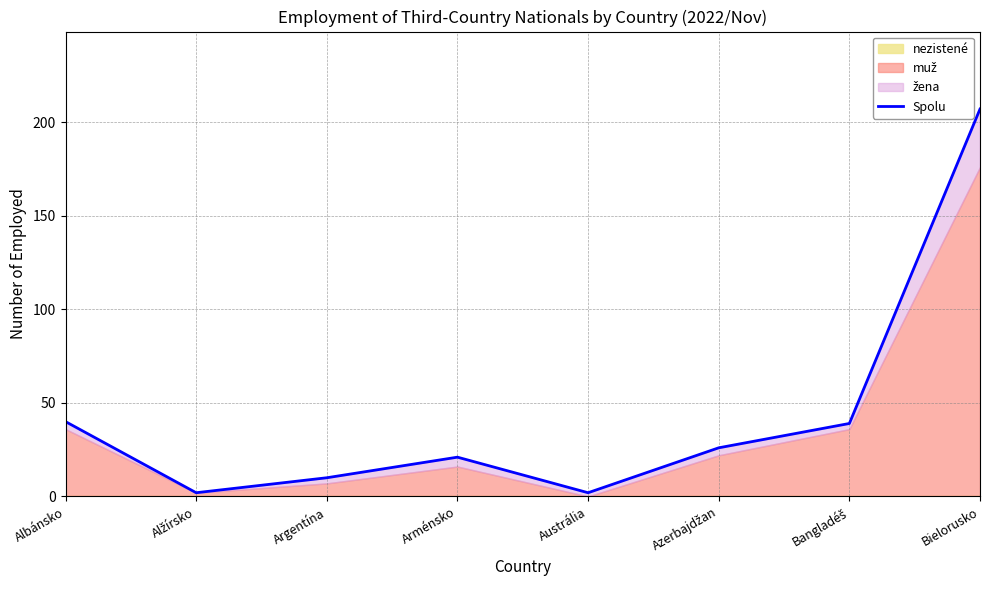

What is the greatest value displayed?

207